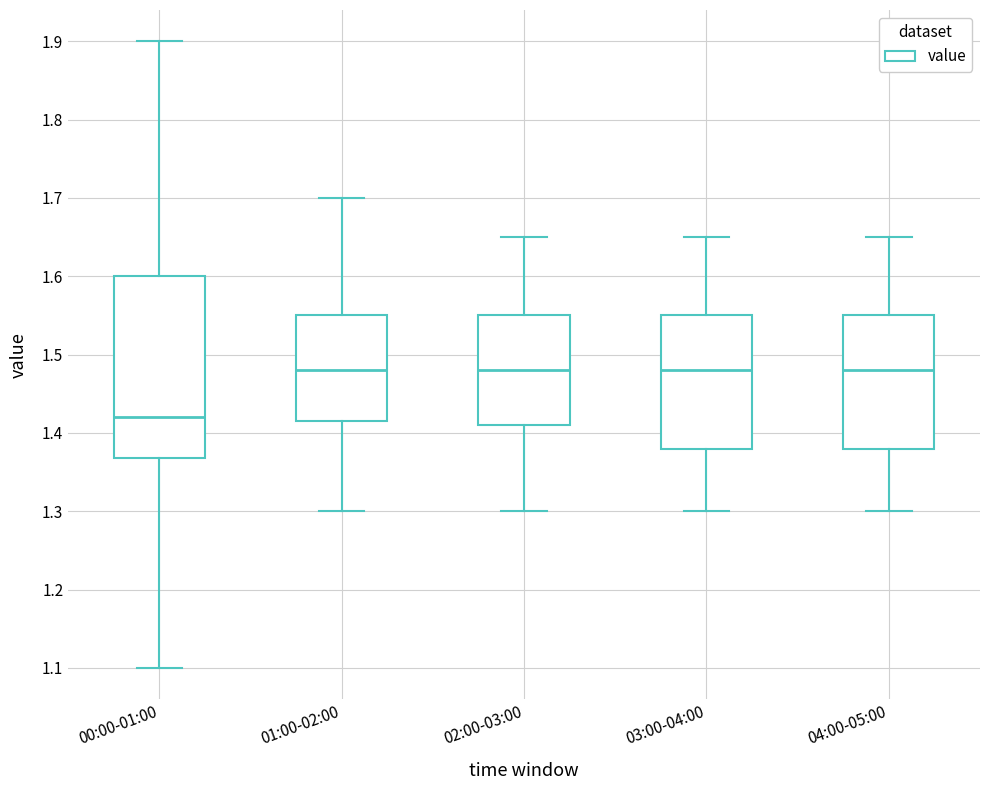

Comparing the boxes themselves (not the whiskers), which one is the tallest?

00:00-01:00